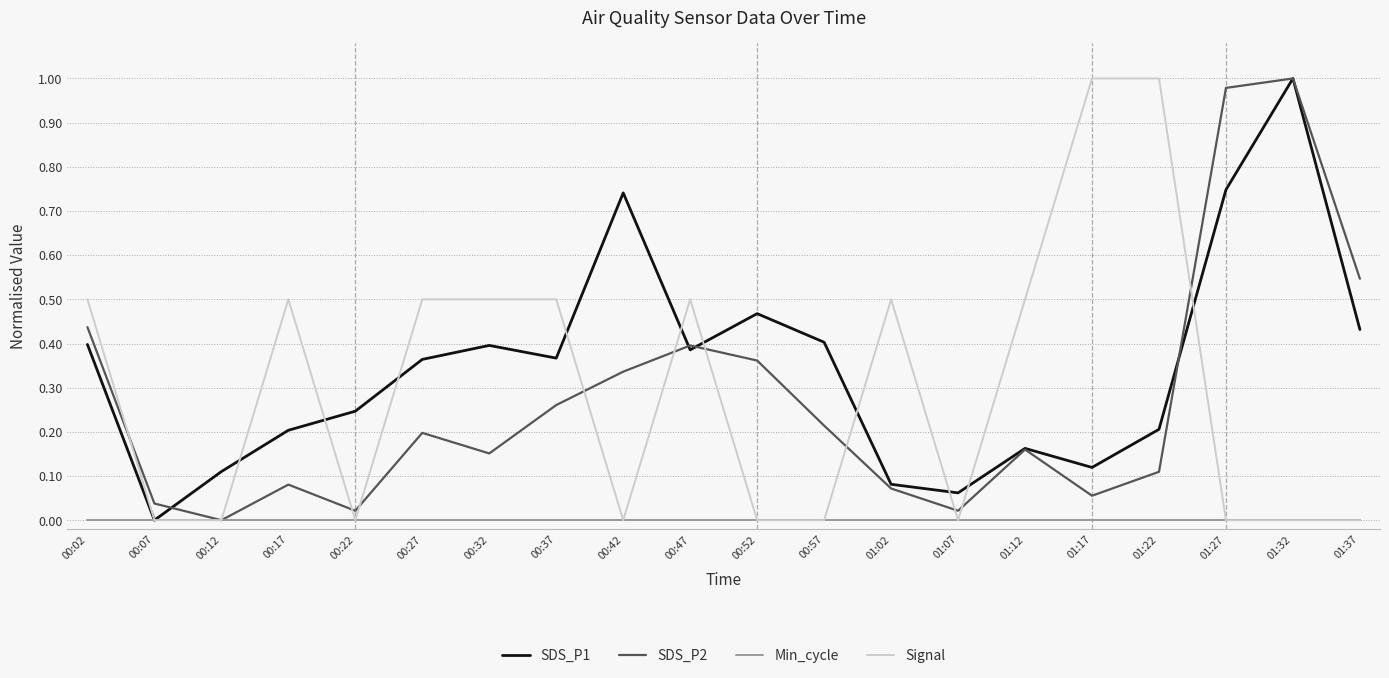

What position from the right is 00:42?

12